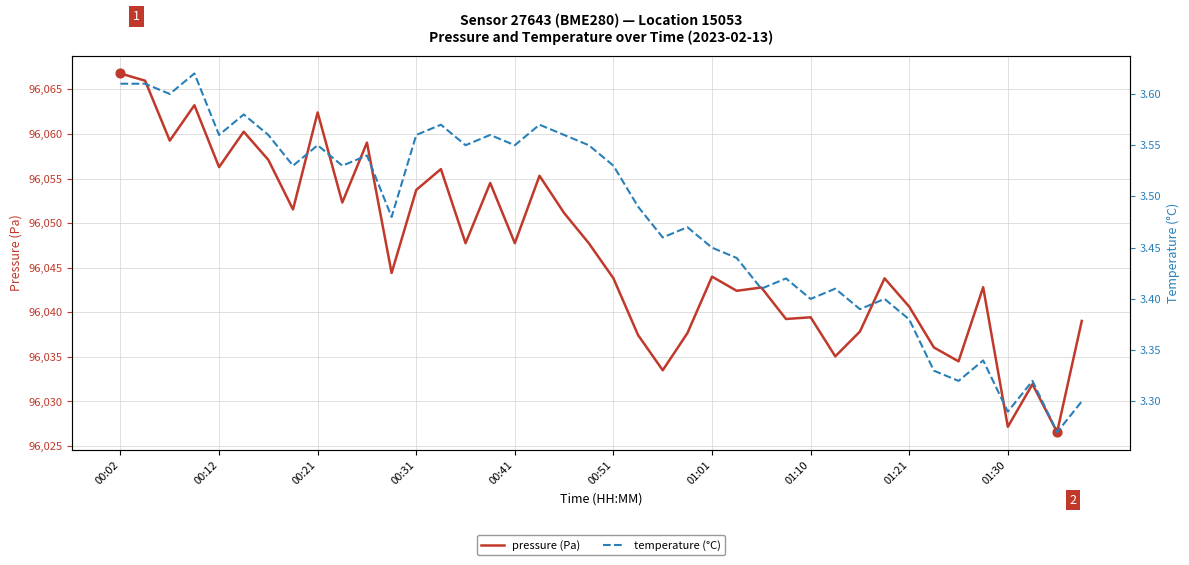

Which series has the widest spread of Y values?

pressure